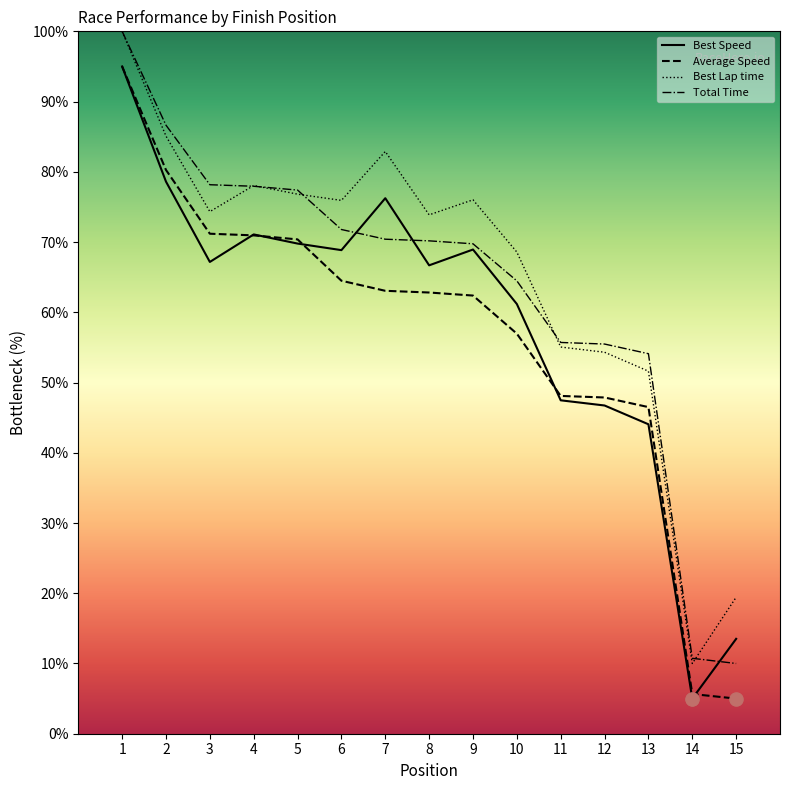

Which series has the widest spread of Y values?

Best Speed